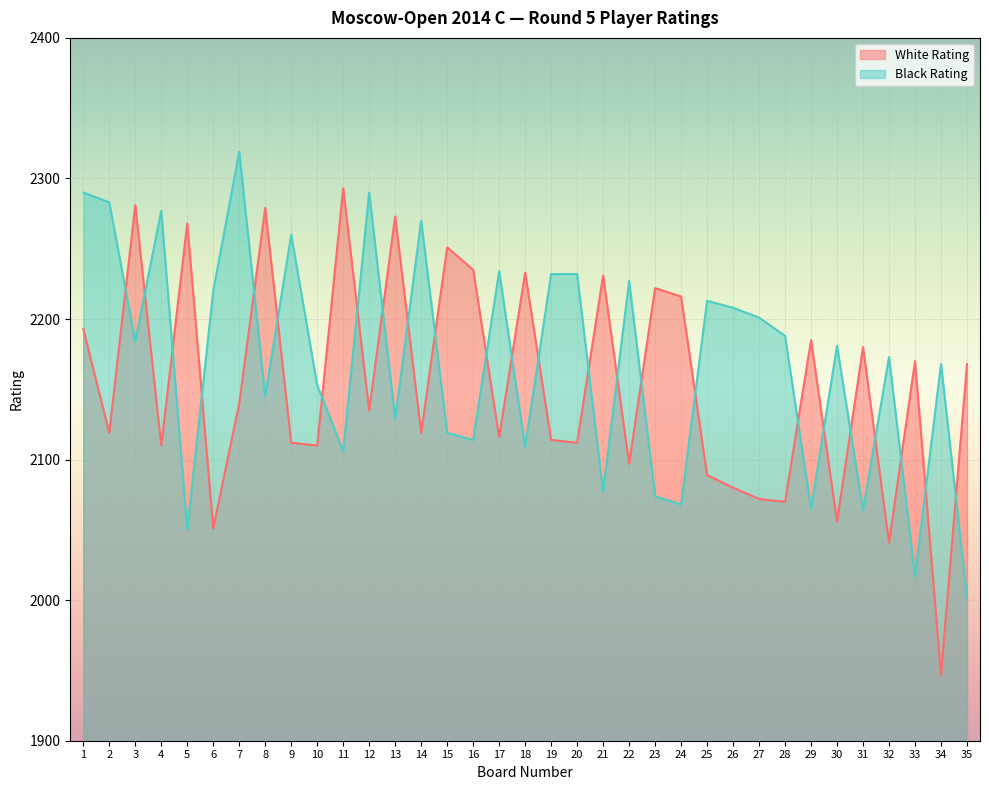

Reading left to right, extract all data points from this chart.

White Rating: 2193	2119	2281	2110	2268	2051	2140	2279	2112	2110	2293	2135	2273	2119	2251	2235	2116	2233	2114	2112	2231	2097	2222	2216	2089	2080	2072	2070	2185	2056	2180	2041	2170	1947	2168
Black Rating: 2290	2283	2184	2277	2050	2220	2319	2145	2260	2153	2106	2290	2129	2270	2119	2114	2234	2109	2232	2232	2077	2227	2074	2068	2213	2208	2201	2188	2065	2181	2064	2173	2017	2168	2002